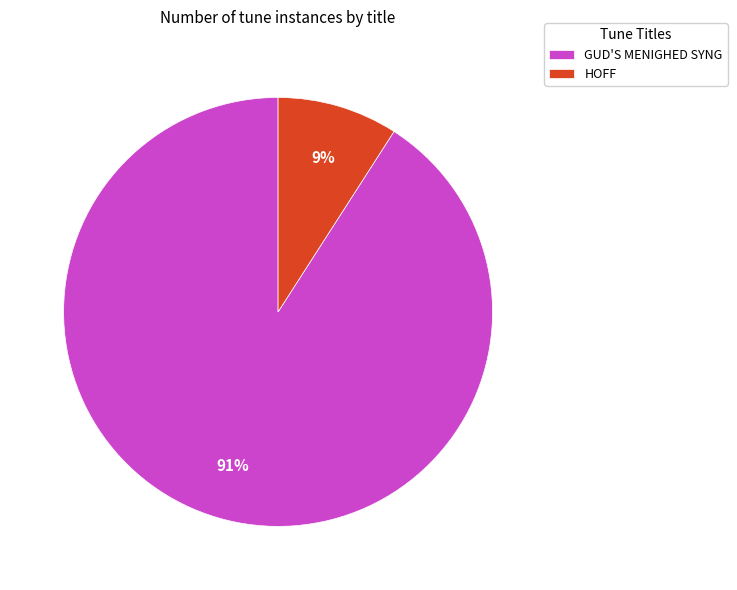

Is there a majority slice in this chart?

Yes